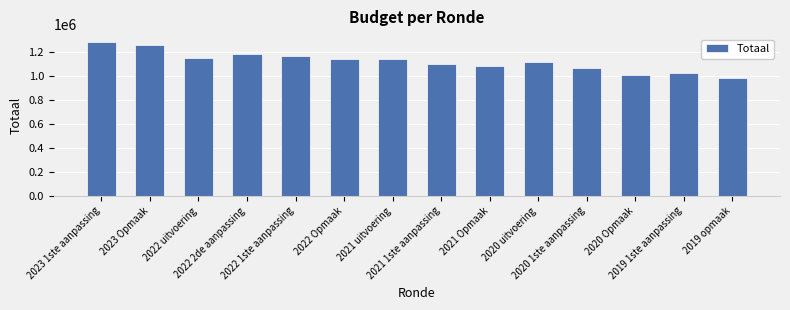

What is the value of the 4th bar from the left?

1178180